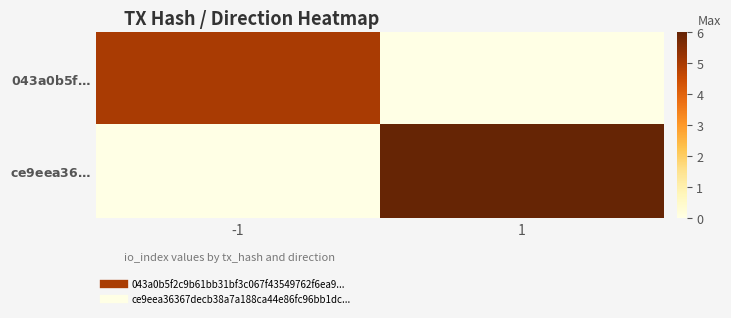

Reading left to right, transcribe all the data shown in this chart.

$\bf{043a0b5f…}$: -1=5	1=0
$\bf{ce9eea36…}$: -1=0	1=6